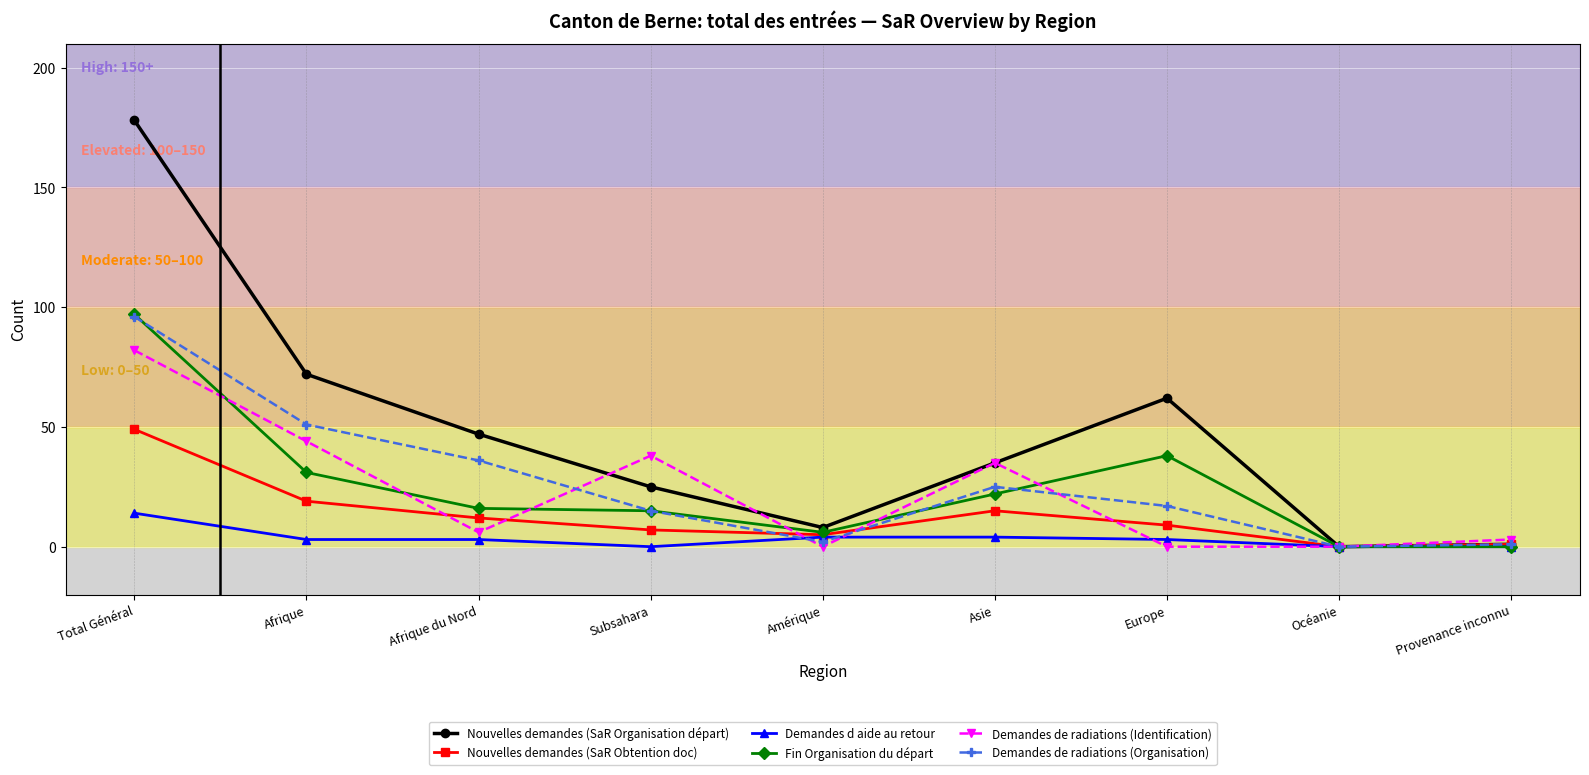

Is this an area chart (filled region under the line)?

No